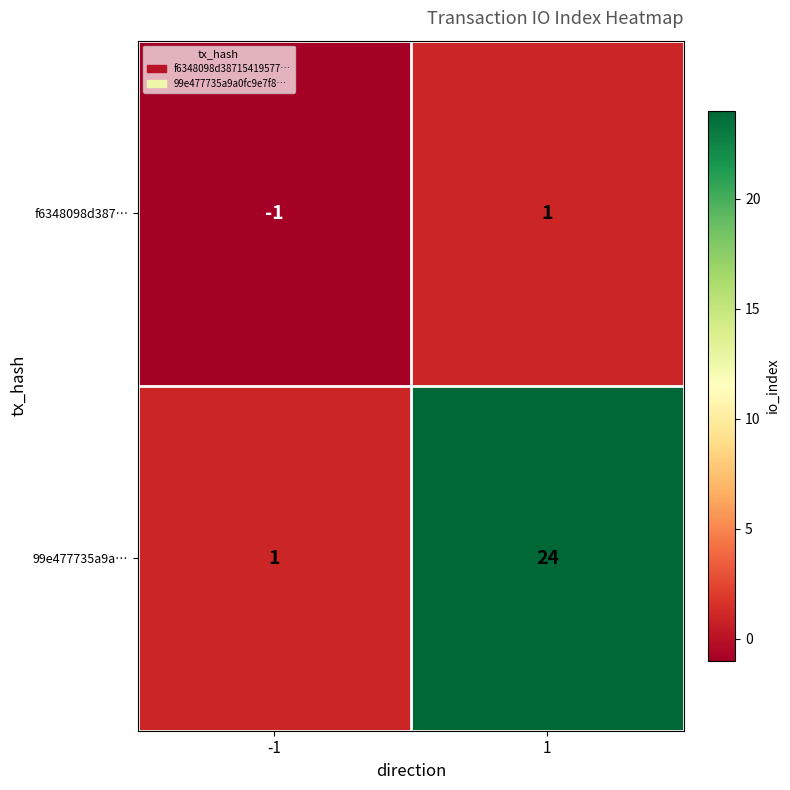

What is the maximum value for 99e477735a9a…?

24